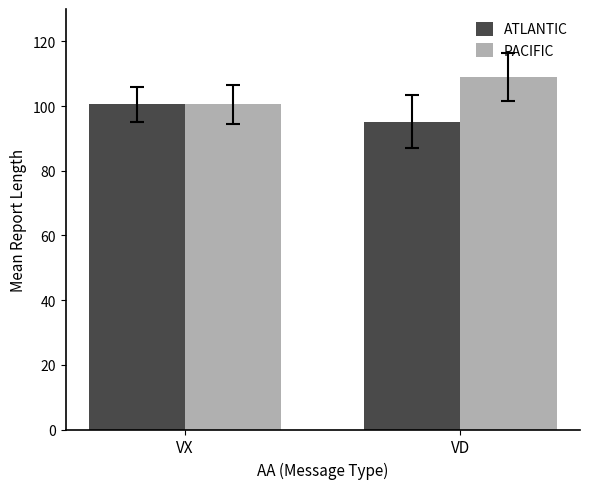

Reading left to right, transcribe all the data shown in this chart.

ATLANTIC: 100.5	95.2
PACIFIC: 100.5	109.0